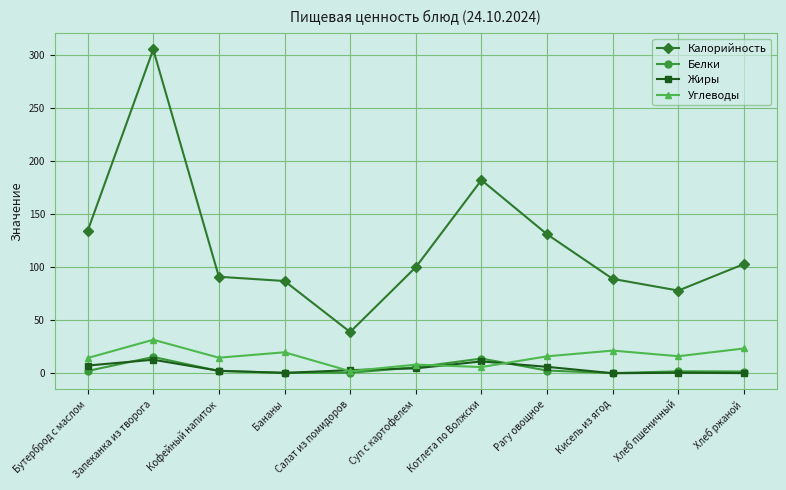

Where is the first local minimum for Углеводы?

Кофейный напиток